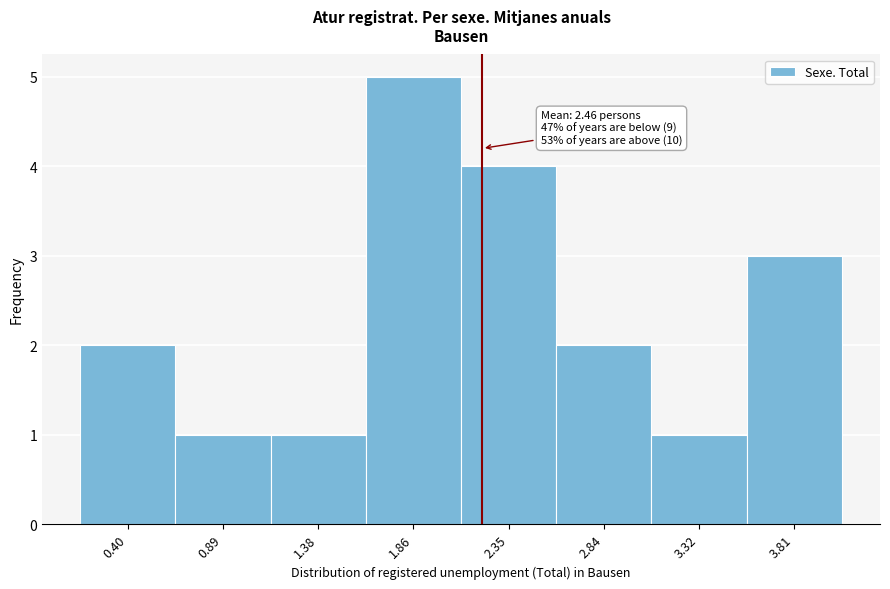

Reading left to right, list all the values displayed in this chart.

0.40=2	0.89=1	1.38=1	1.86=5	2.35=4	2.84=2	3.32=1	3.81=3